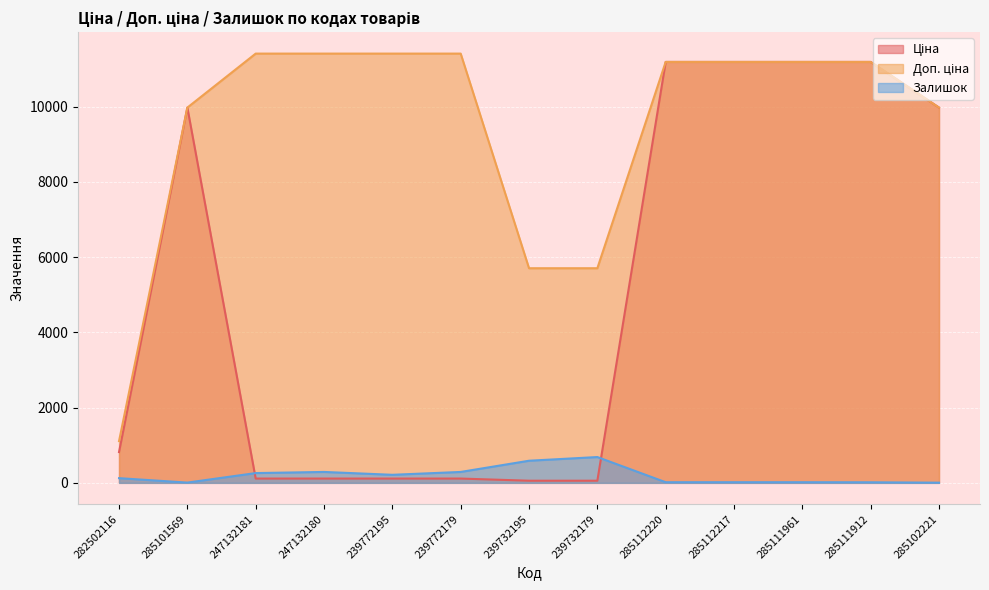

True or false: Доп. ціна and Залишок cross at least once.

False